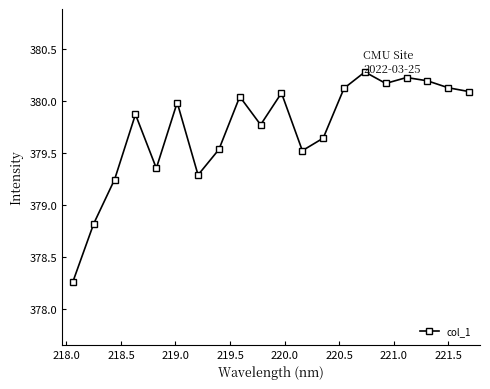

What is the average value?

379.7